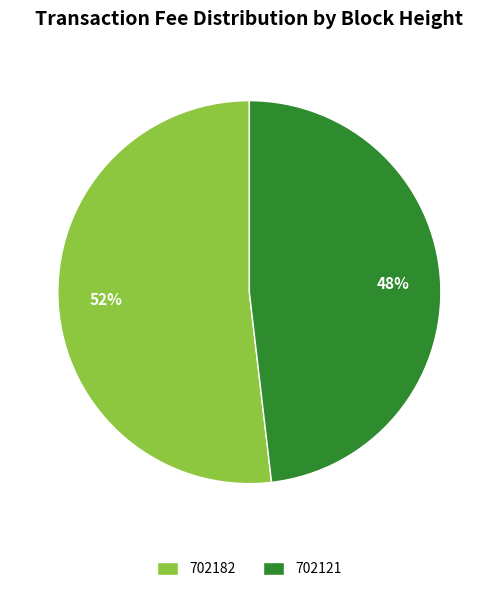

Between 702182 and 702121, which is larger?

702182